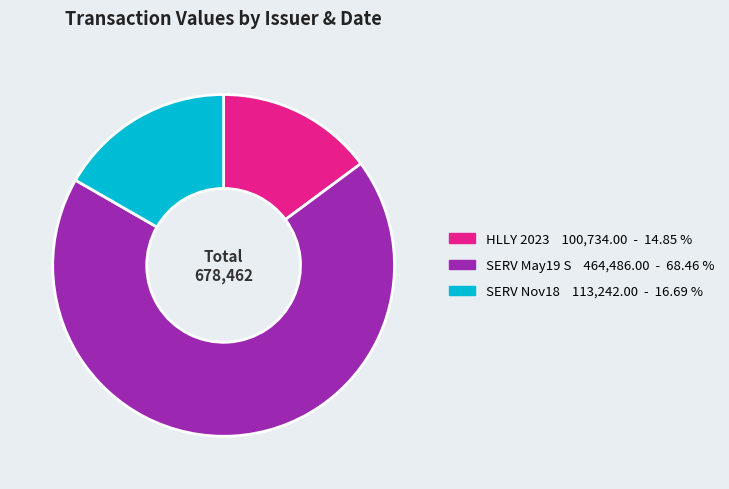

How many slices are in this pie chart?

3